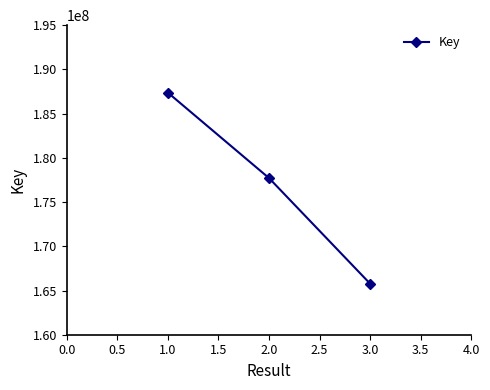

List the labels in order of value, smallest first.

3.0, 2.0, 1.0